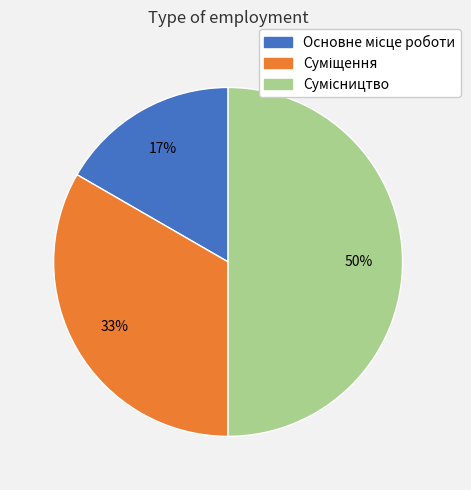

To the nearest percent, what is the average slice percentage?

33%